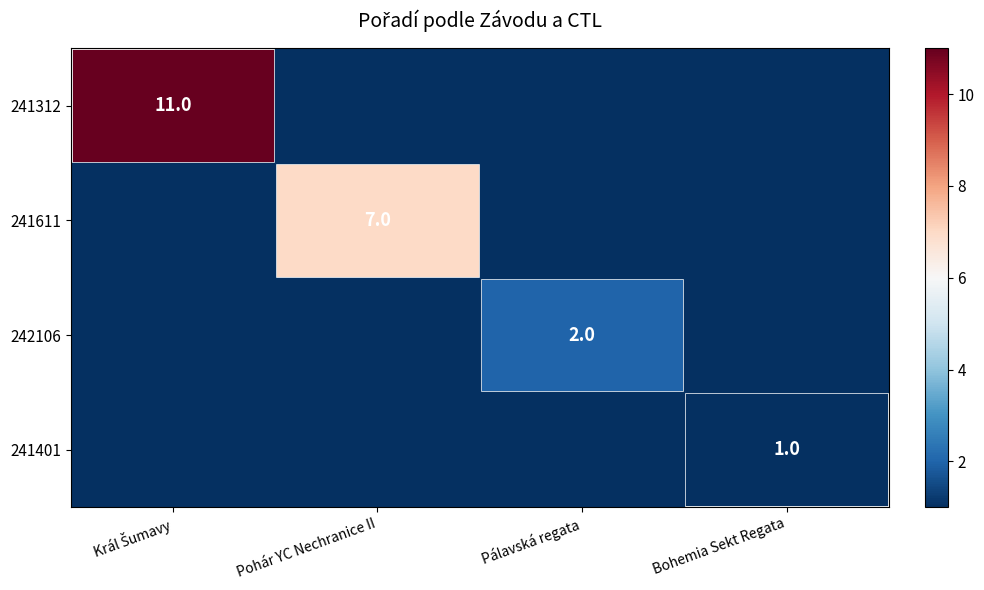

How many series are shown in this chart?

4